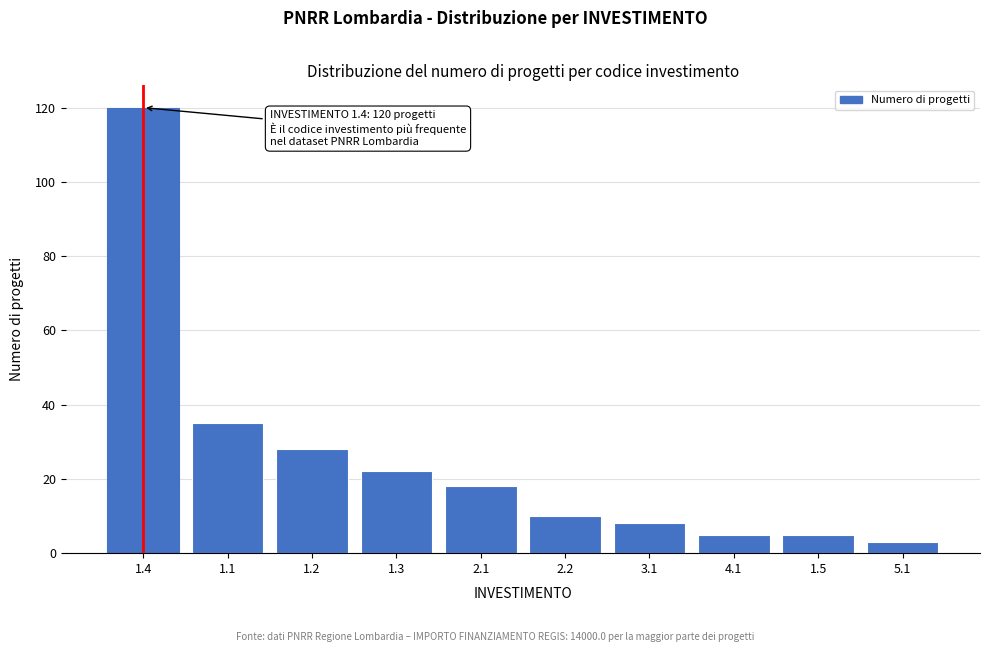

Reading left to right, extract all data points from this chart.

120	35	28	22	18	10	8	5	5	3